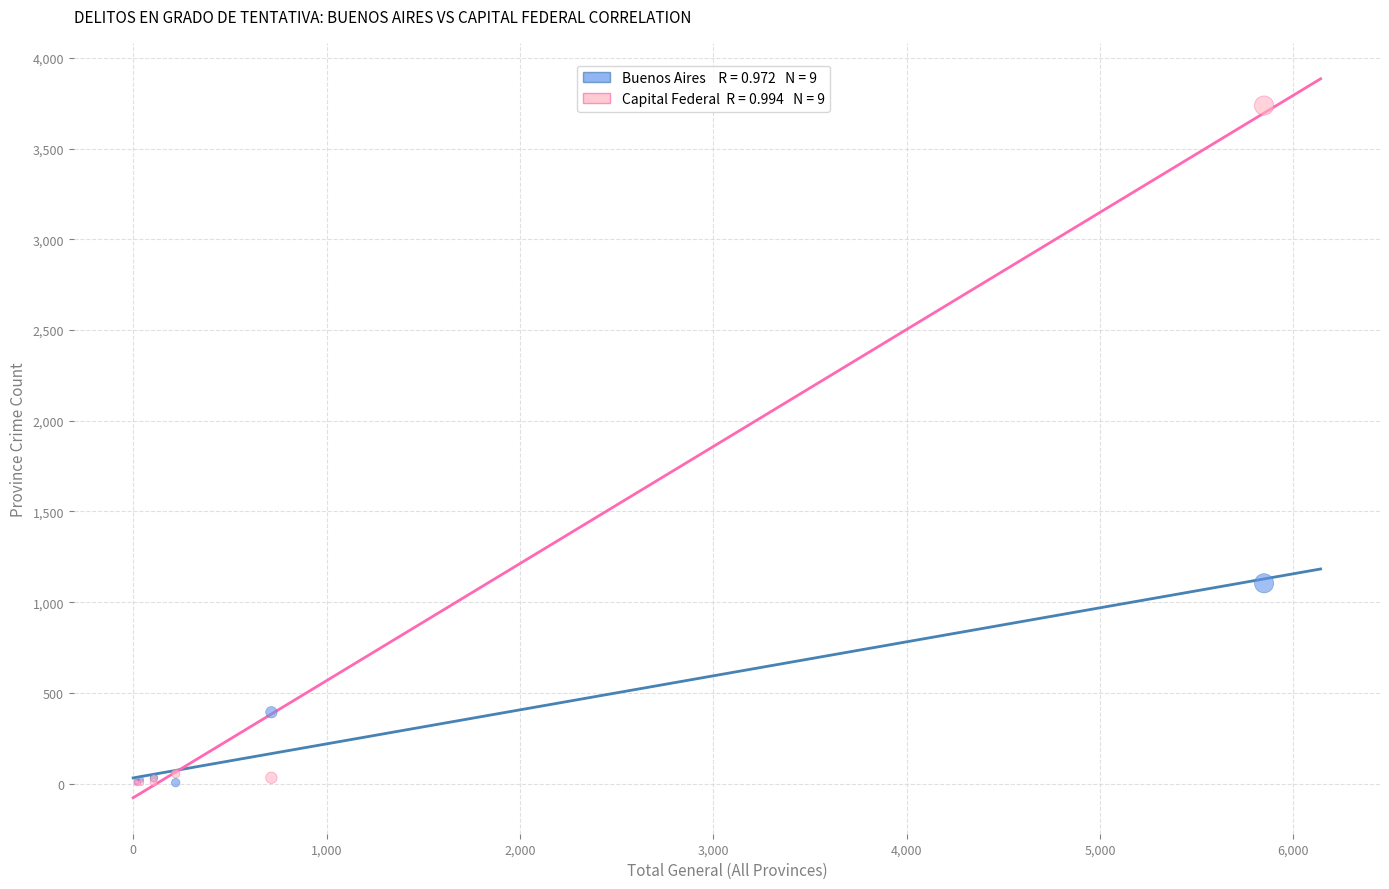

Across all series, what Y value is closest to 1869?

1104